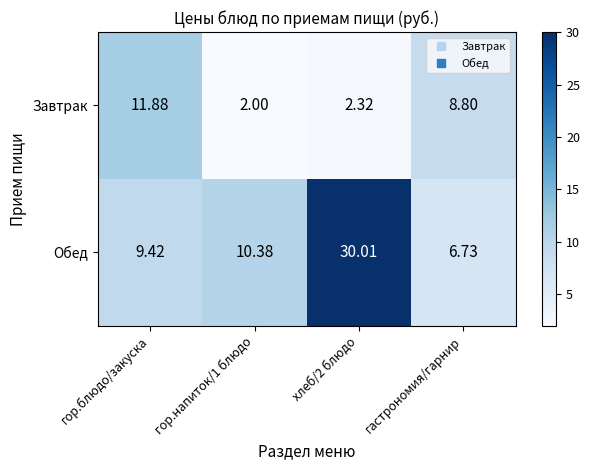

At how many categories does at least one series exceed 7?

4